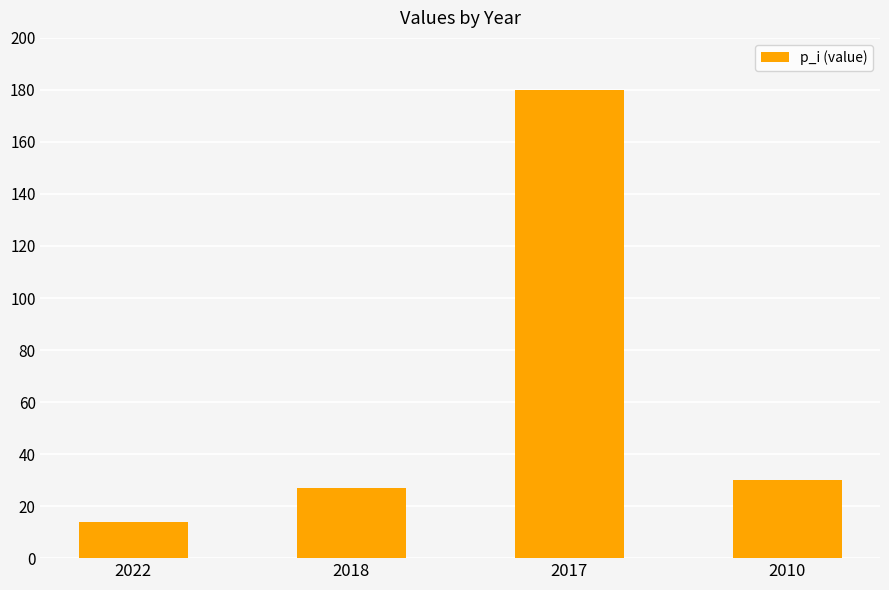

The value at 2017 is 180. True or false?

True